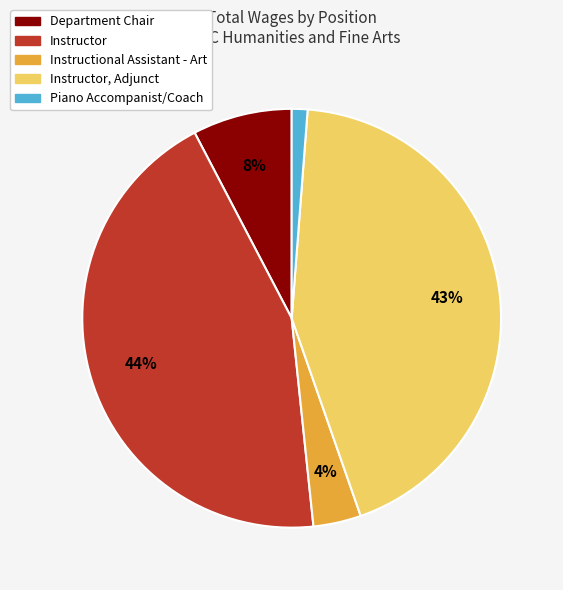

Is there a majority slice in this chart?

No